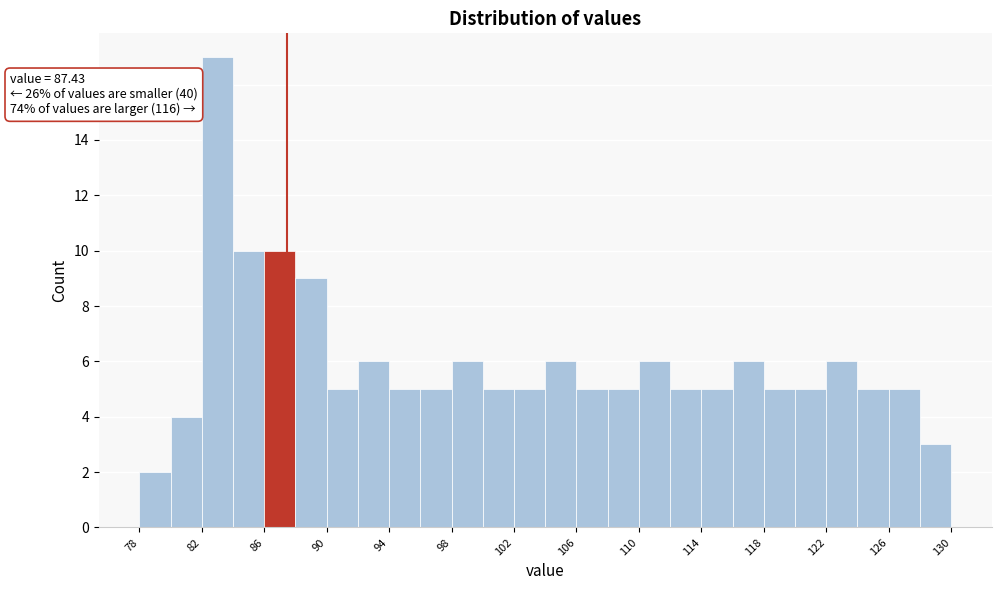

Which range on the x-axis has the tallest bar?

82 to 84